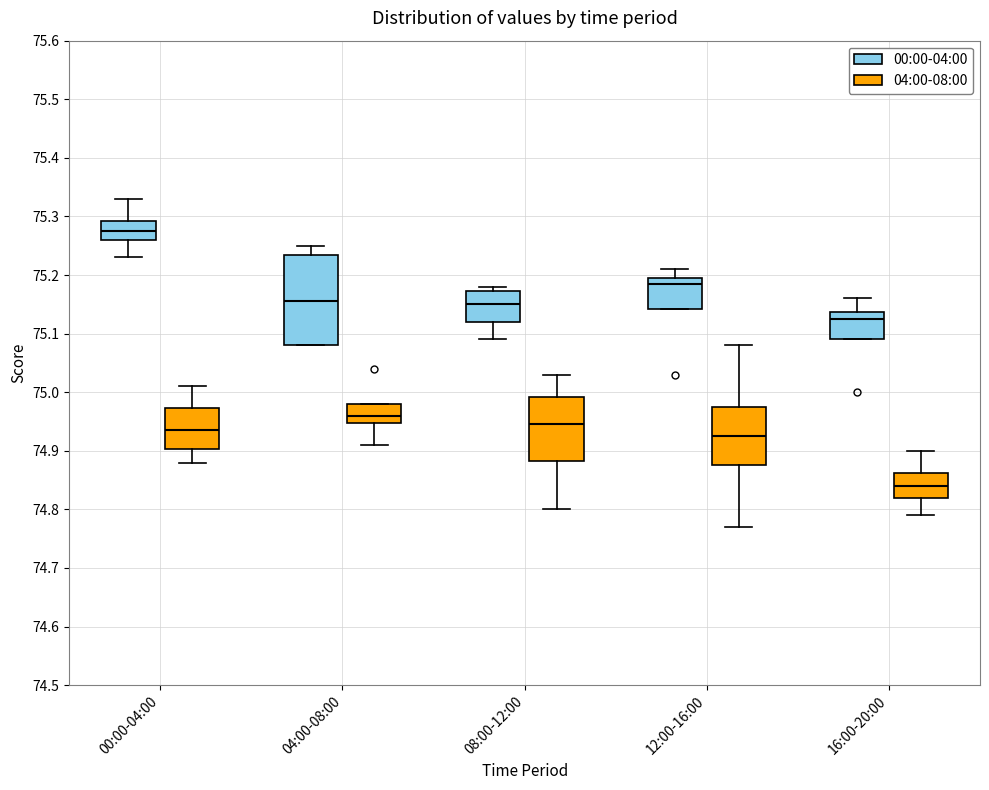

Which box has the highest median line?

00:00-04:00 (00:00-04:00)